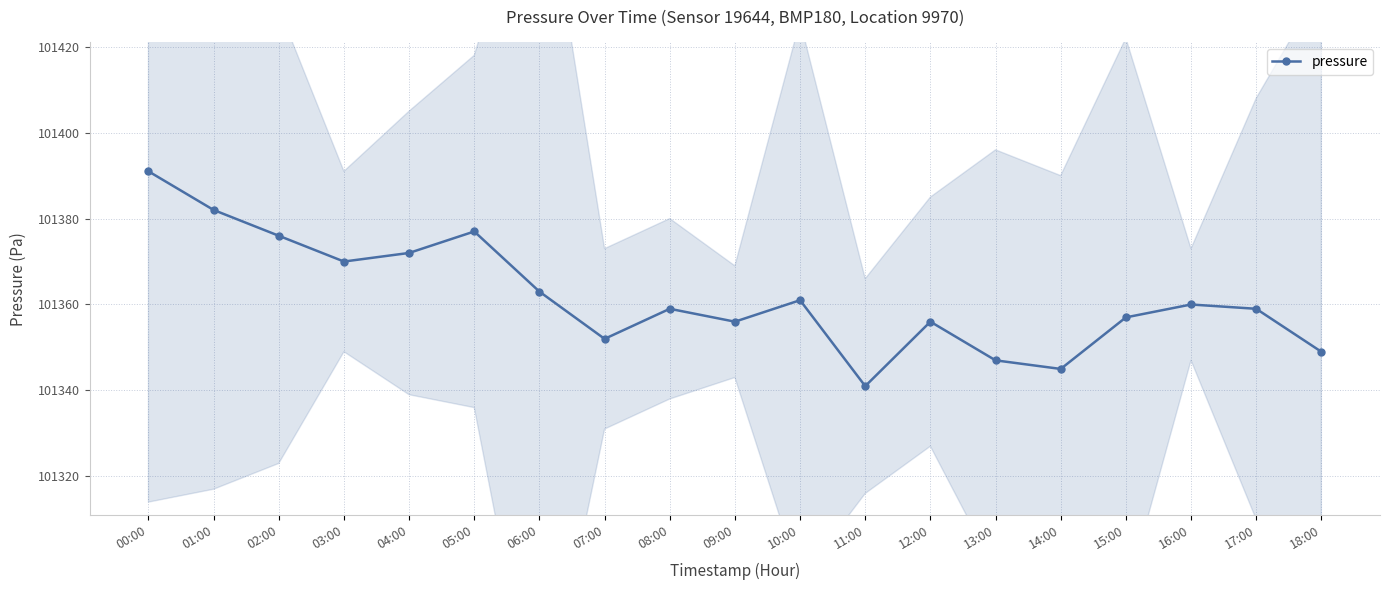

How many interior local peaks (higher than both neighbors) does the data have?

5